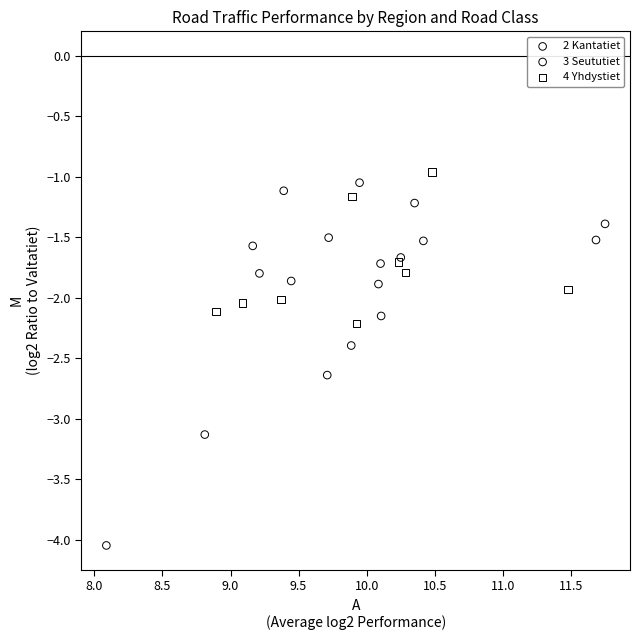

Which series reaches the minimum Y coordinate?

2 Kantatiet